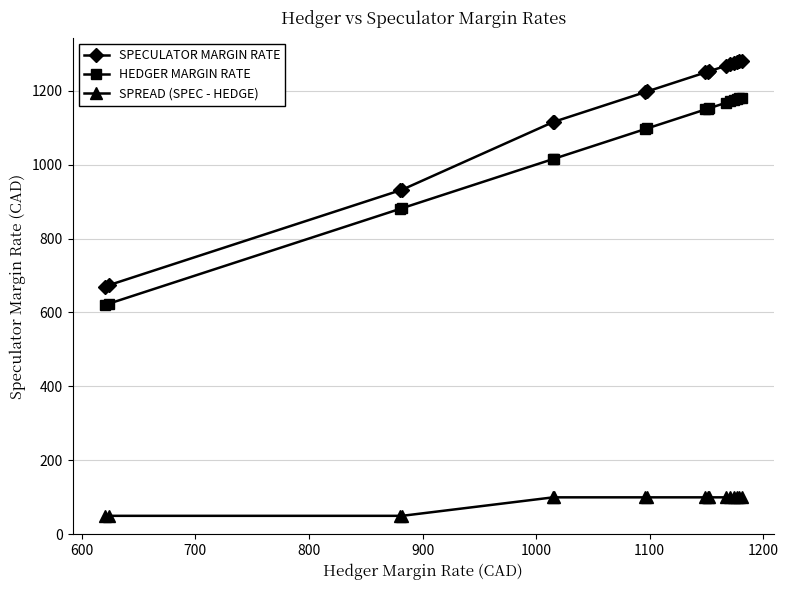

What is the value of the SPREAD (SPEC - HEDGE) point at the 4th from the left?

50